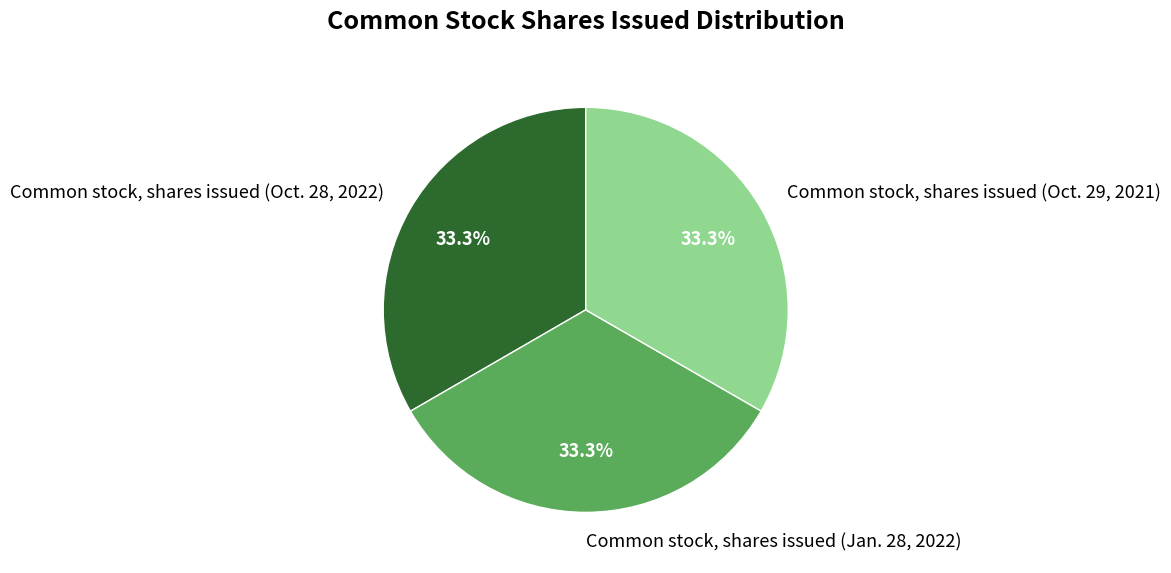

Approximately how many times larger is the value at Common stock, shares issued (Oct. 29, 2021) compared to Common stock, shares issued (Oct. 28, 2022)?

1.0